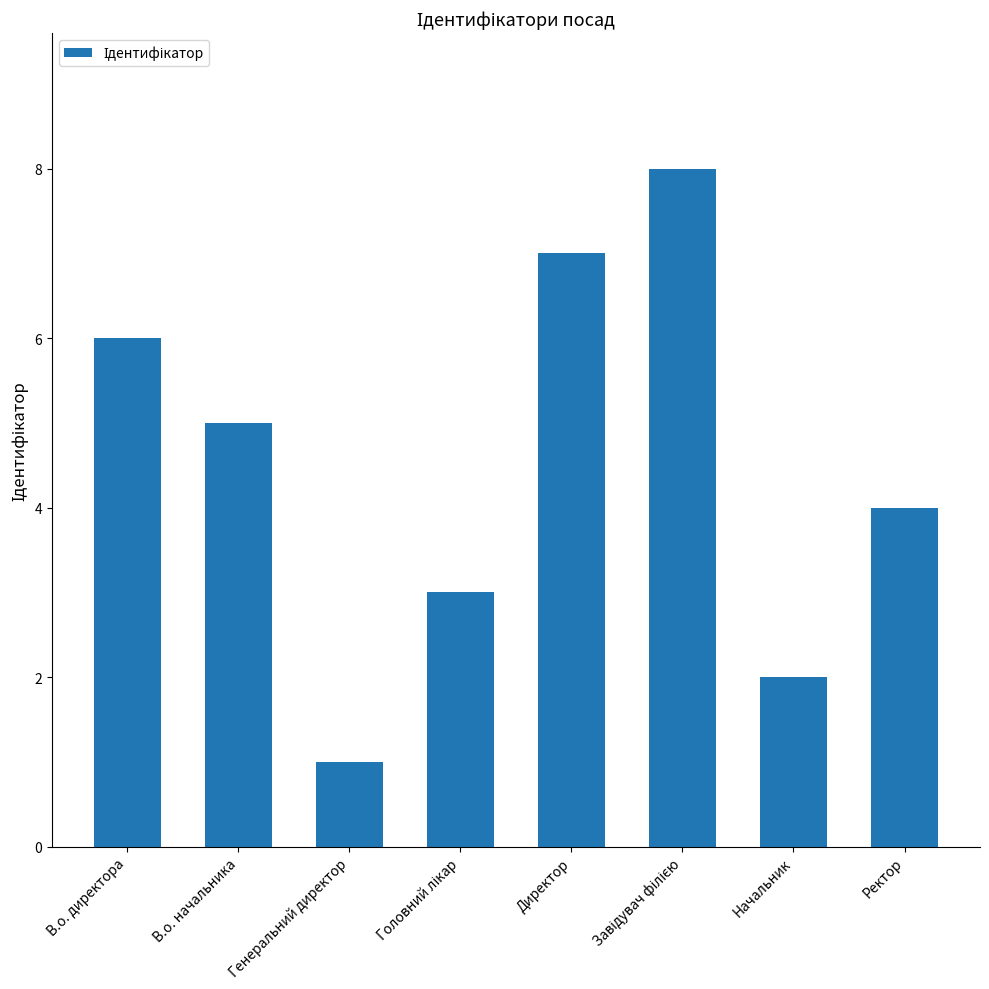

What is the label of the 7th bar from the left?

Начальник